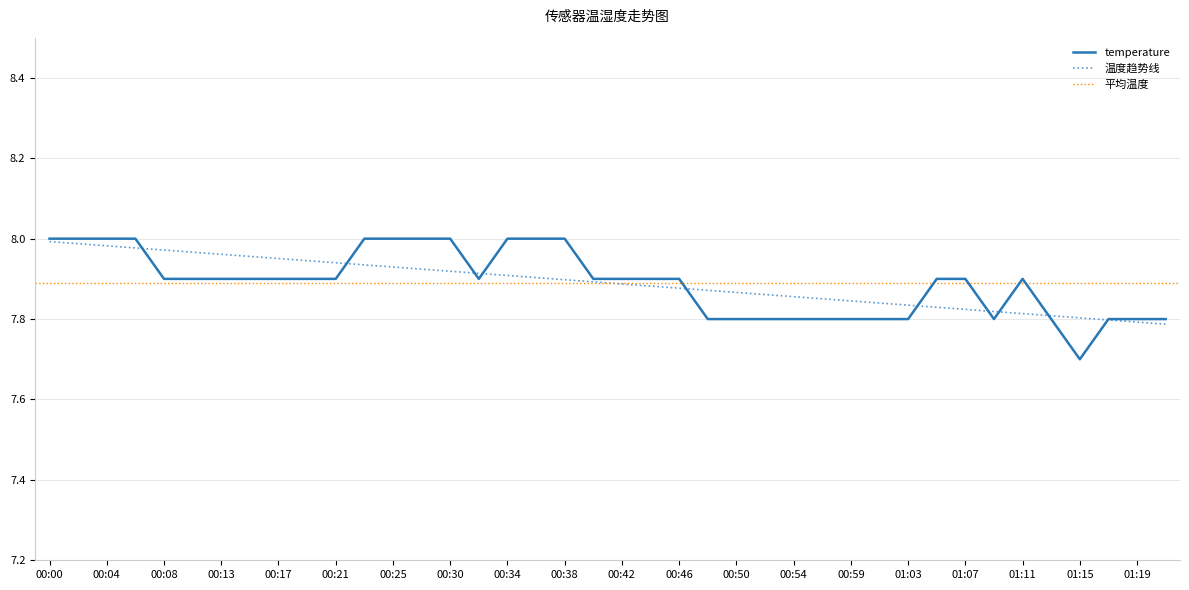

How many interior local valleys (lower than both neighbors) does the data have?

3